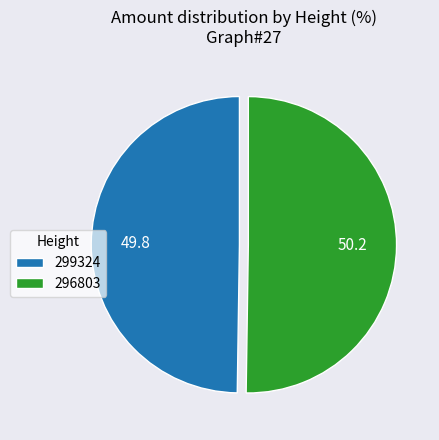

Is it true that 299324 is 50% of the pie?

True